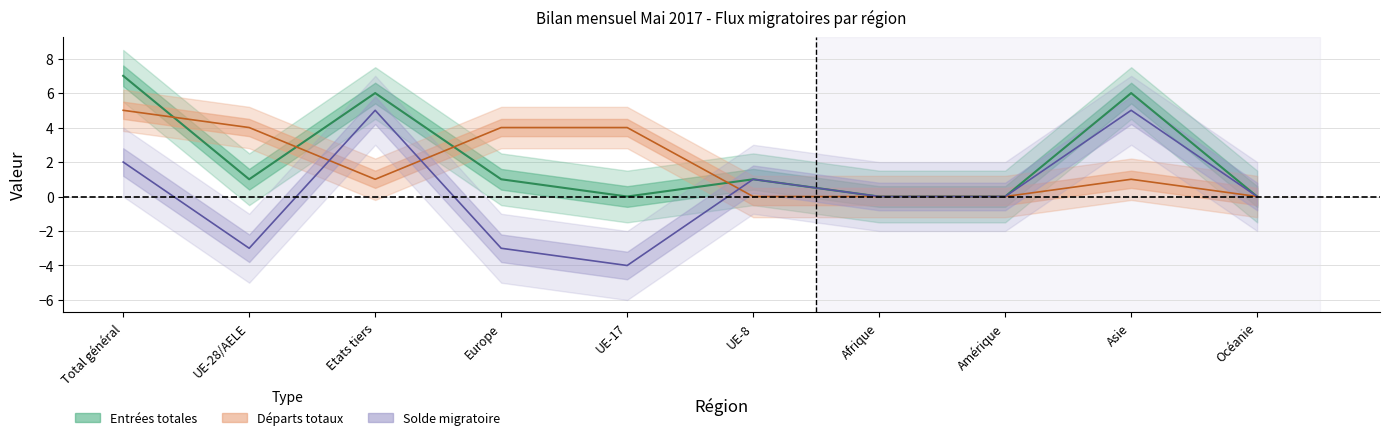

Does the chart display data point markers on the line(s)?

No